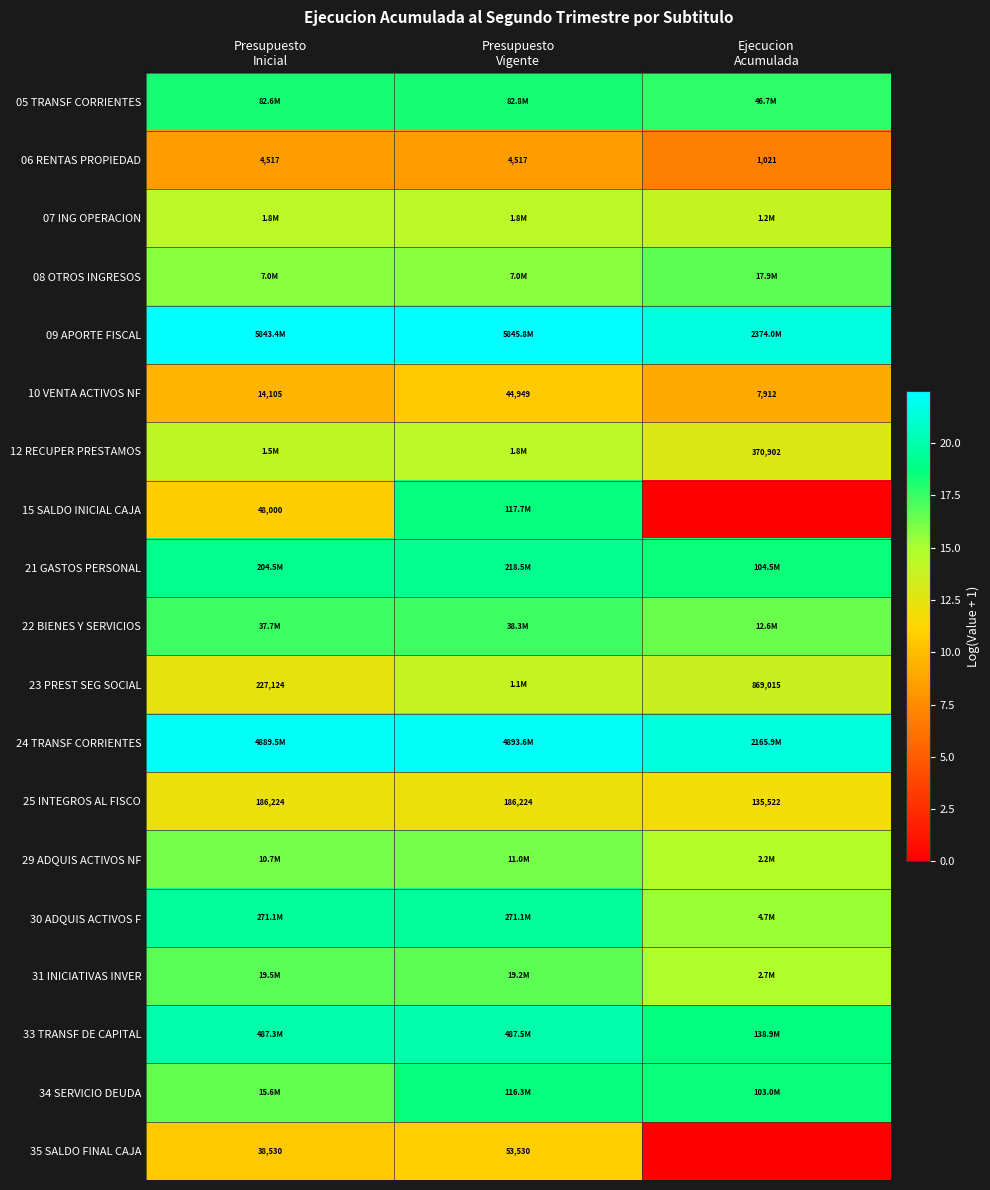

How many values in the 07 ING OPERACION series are below 14?

1